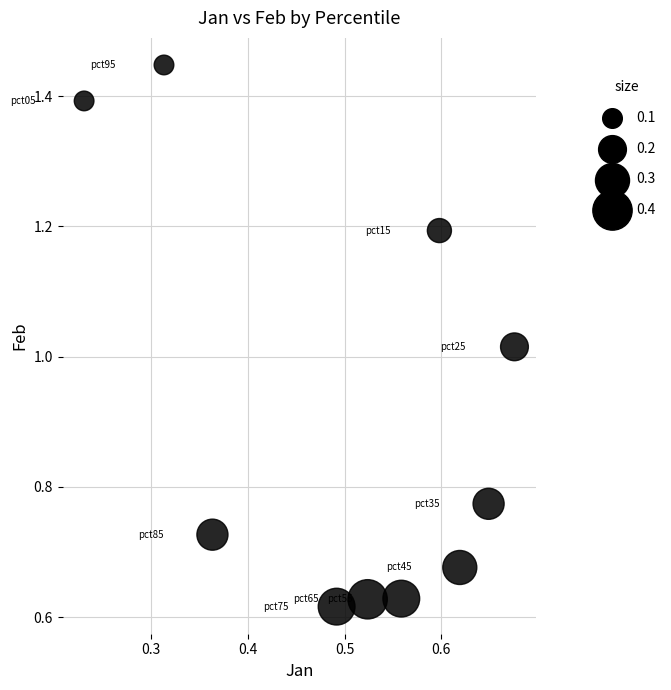

What is the average Y value?

0.9